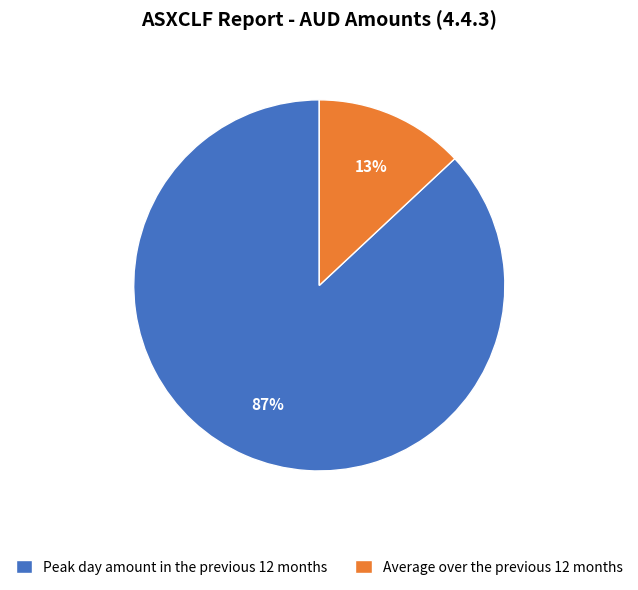

What is the smallest slice in the pie chart?

Average over the previous 12 months